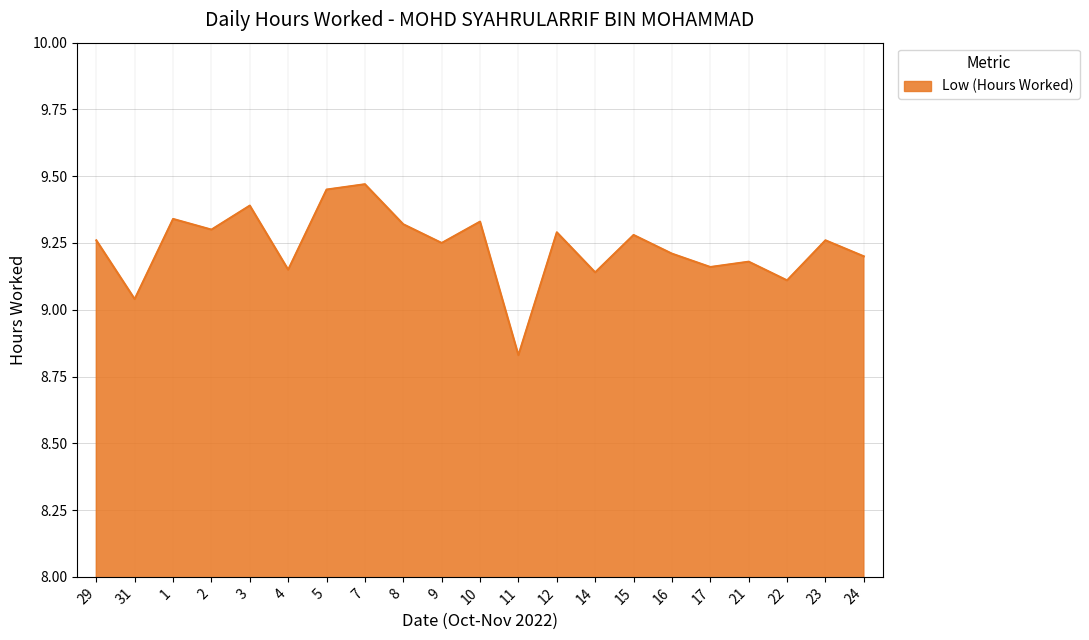

What position from the right is 3?

17